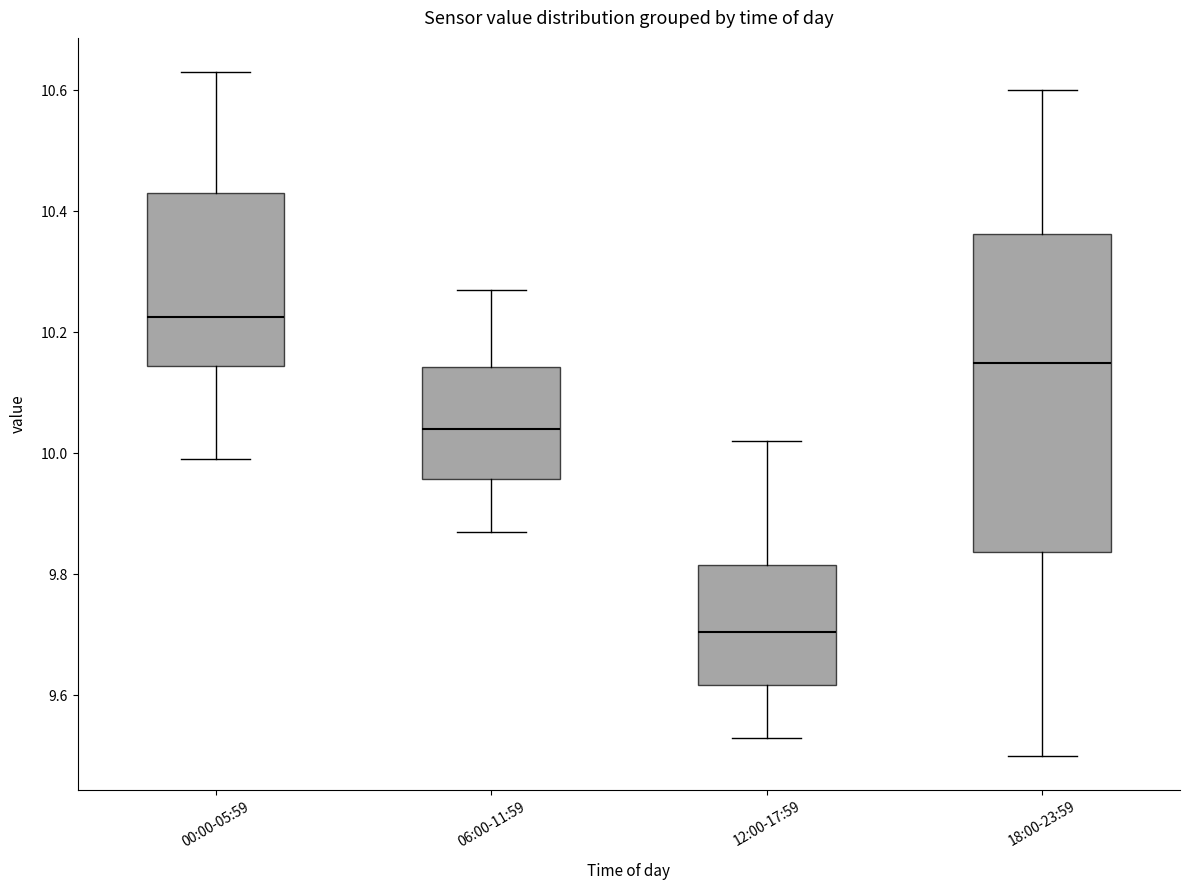

Reading left to right, transcribe this box plot: for each box, give where its median line is, the range the box spans, and where its two whiskers end, as read against the y-axis. The values are not printed on the chart, so give them approximately, as read against the axis.

00:00-05:59: median 10.22, box 10.14 to 10.44, whiskers 10.00 to 10.64
06:00-11:59: median 10.04, box 9.96 to 10.14, whiskers 9.88 to 10.28
12:00-17:59: median 9.70, box 9.62 to 9.82, whiskers 9.54 to 10.02
18:00-23:59: median 10.16, box 9.84 to 10.36, whiskers 9.50 to 10.60